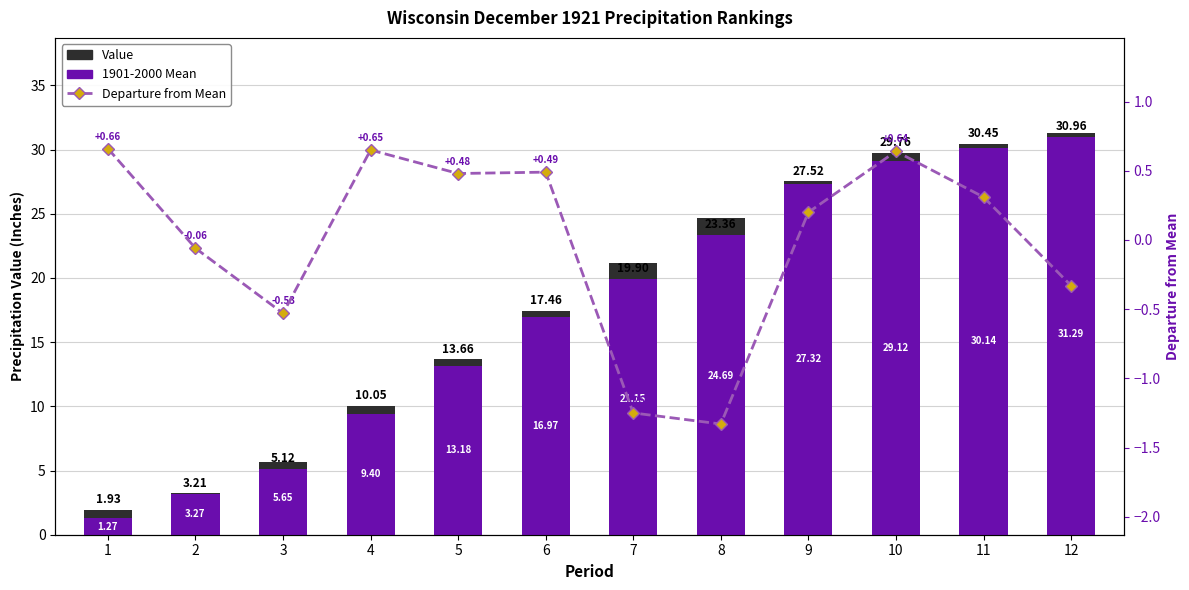

How many negative values does the Departure from Mean series have?

5